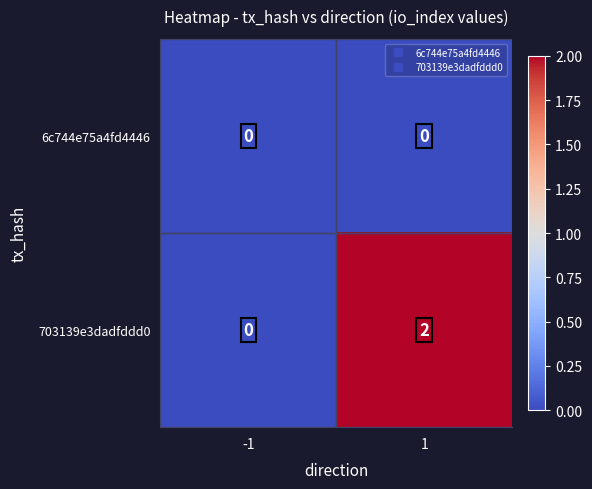

Which series has the largest total across all categories?

703139e3dadfddd0